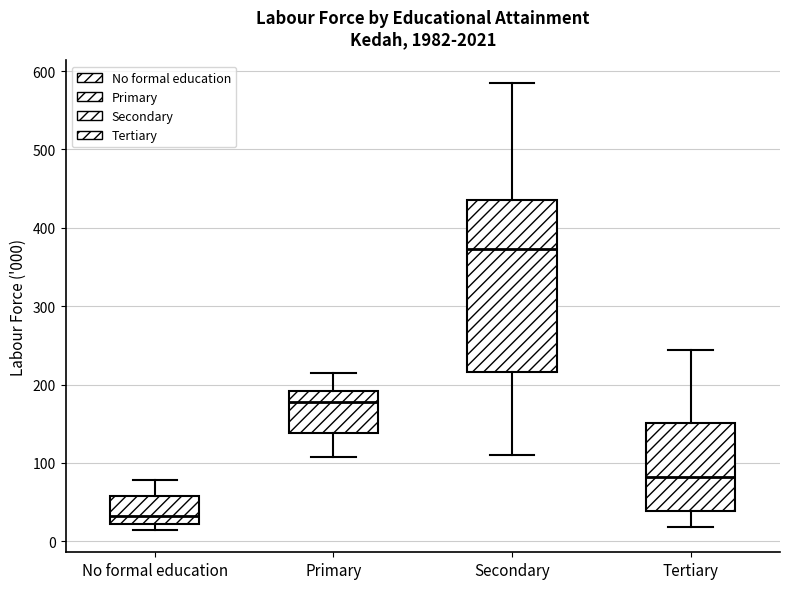

Where is the upper edge of the box for Primary on the y-axis? The values are not printed on the chart, so give them approximately, as read against the axis.

190